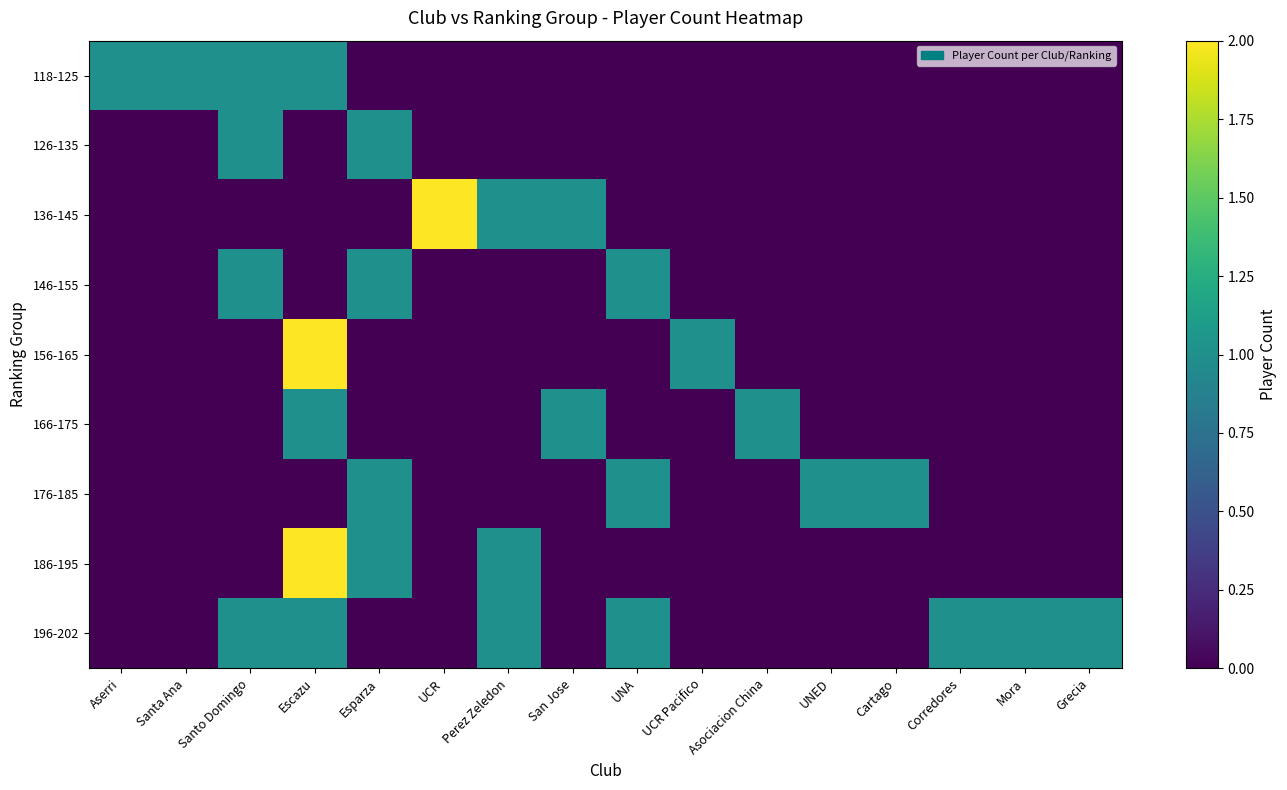

What is the total value across all series at Asociacion China?

1